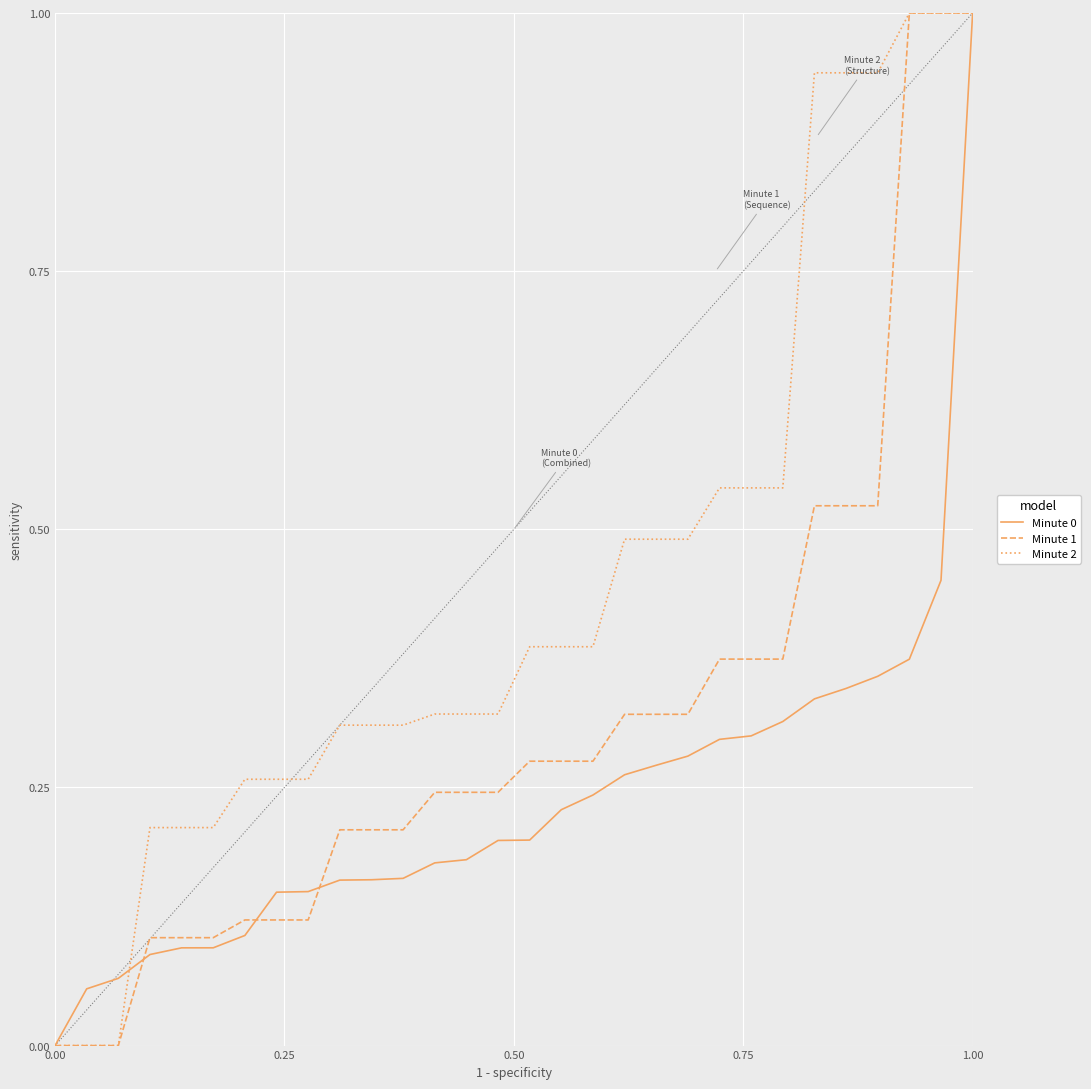

Is this an area chart (filled region under the line)?

No